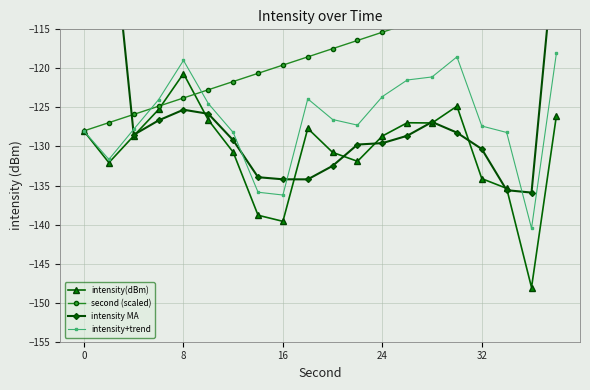

How many lines are shown in the chart?

4